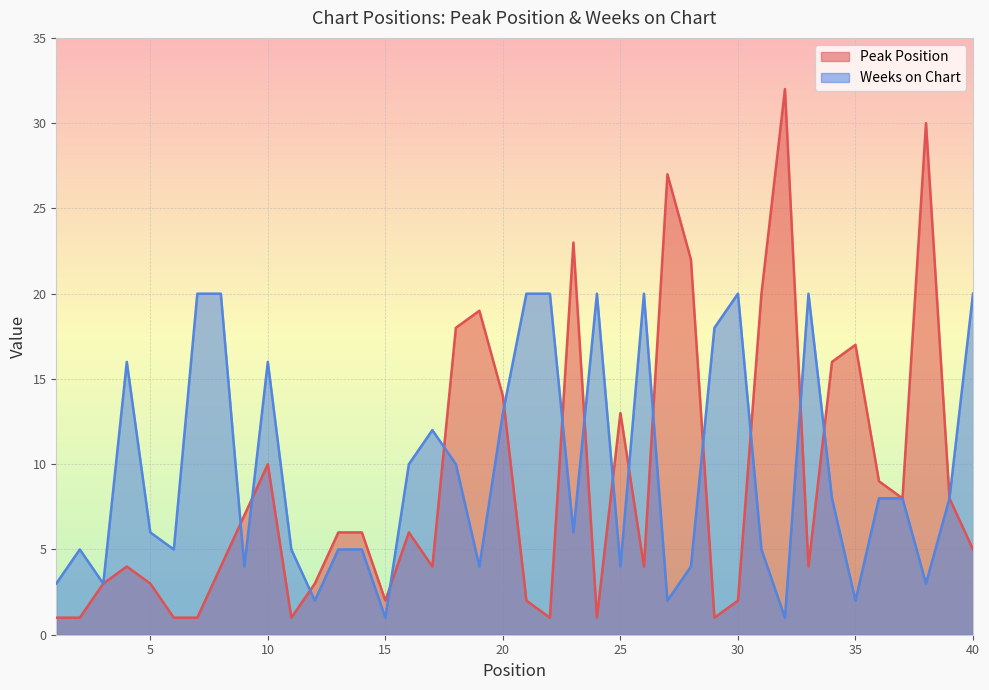

Count the number of categories in the chart.

40